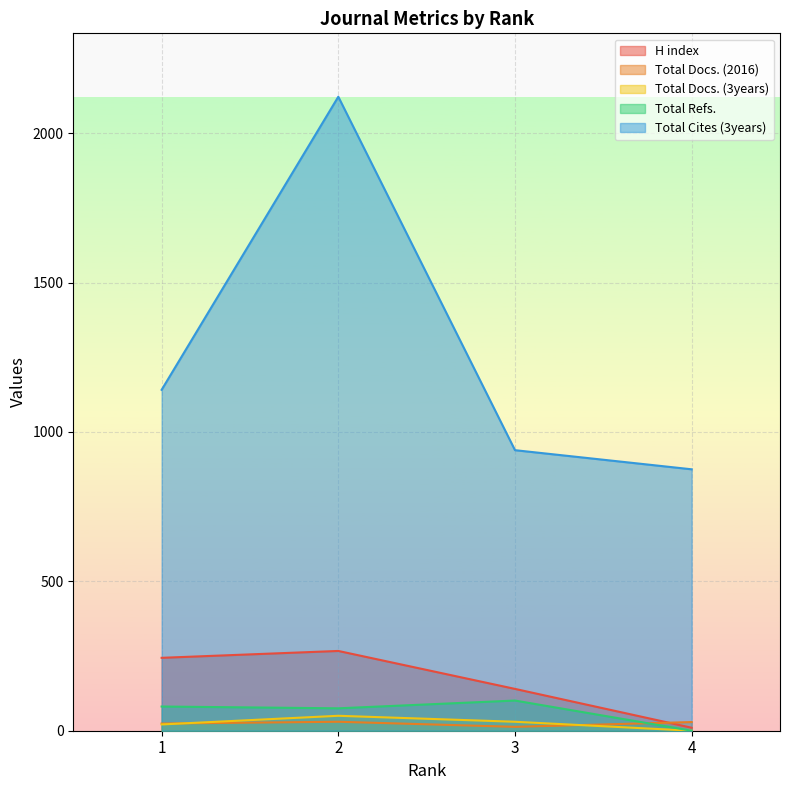

At how many categories does at least one series exceed 268?

4